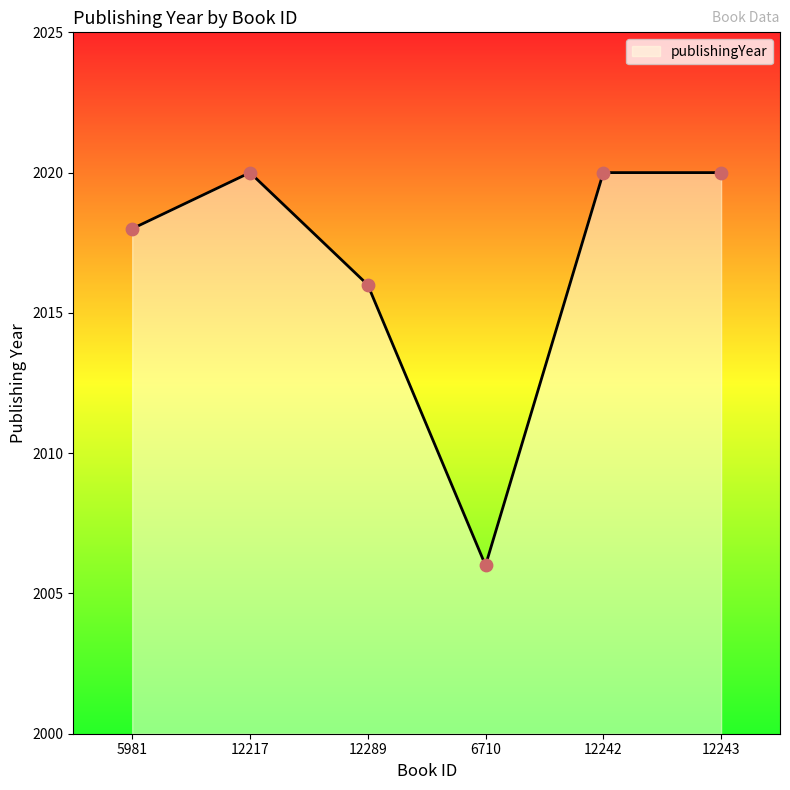

What is the change in value from 5981 to 6710?

-12